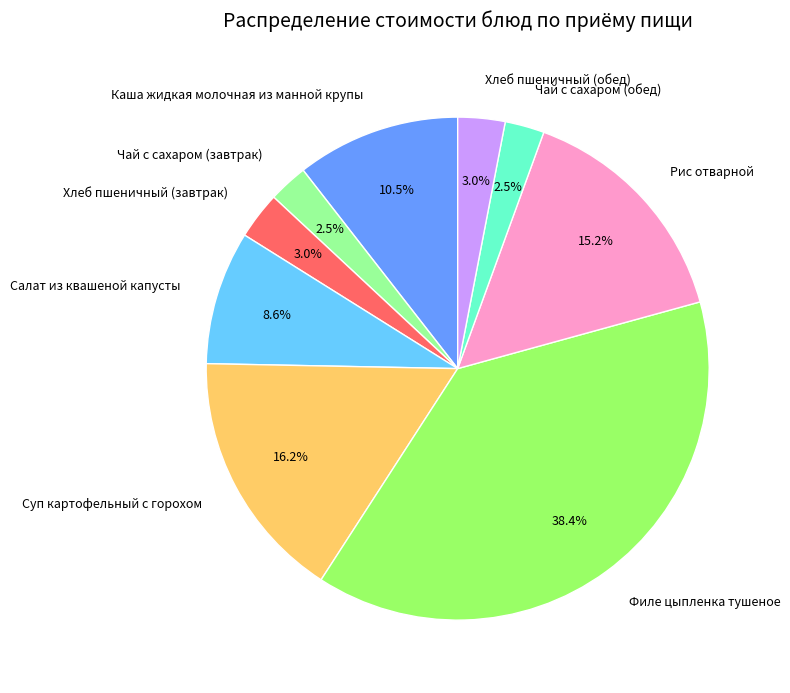

The Рис отварной slice represents 2% of the pie. True or false?

False